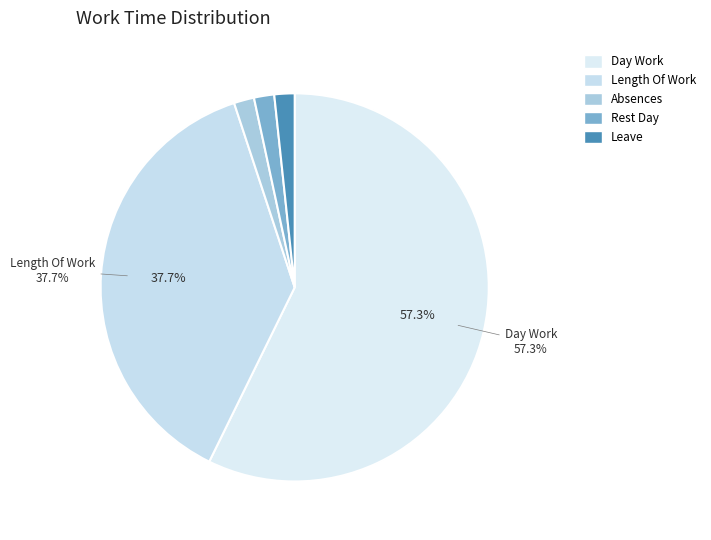

Does Day Work represent more than half of the total?

Yes